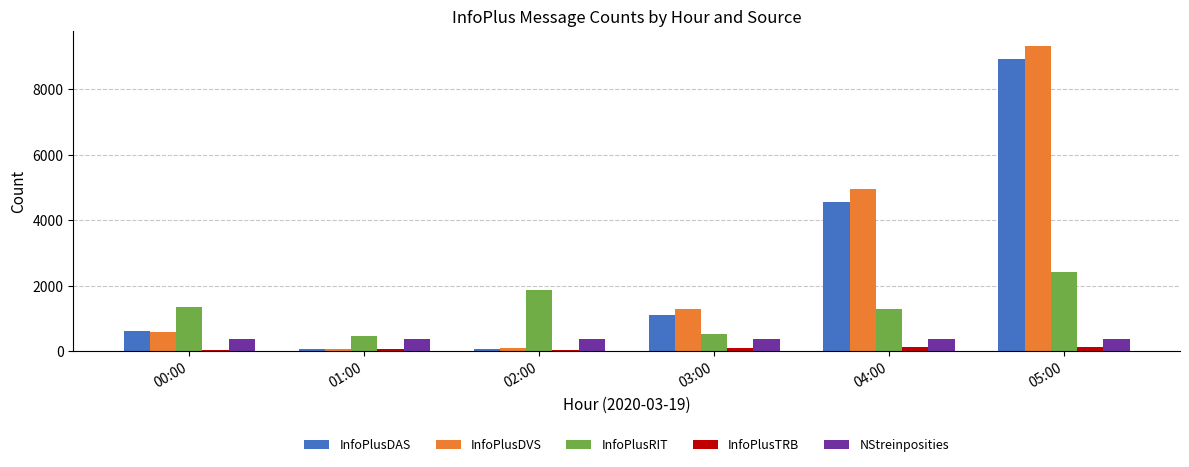

Read the InfoPlusDAS value at 05:00, to the nearest 100.

8900